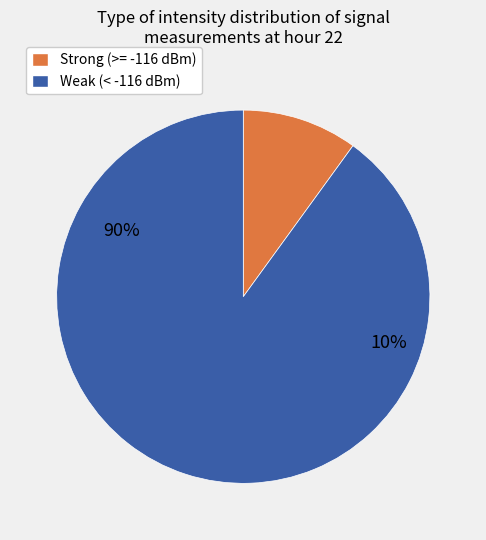

Does 28 account for over 50% of the chart?

No